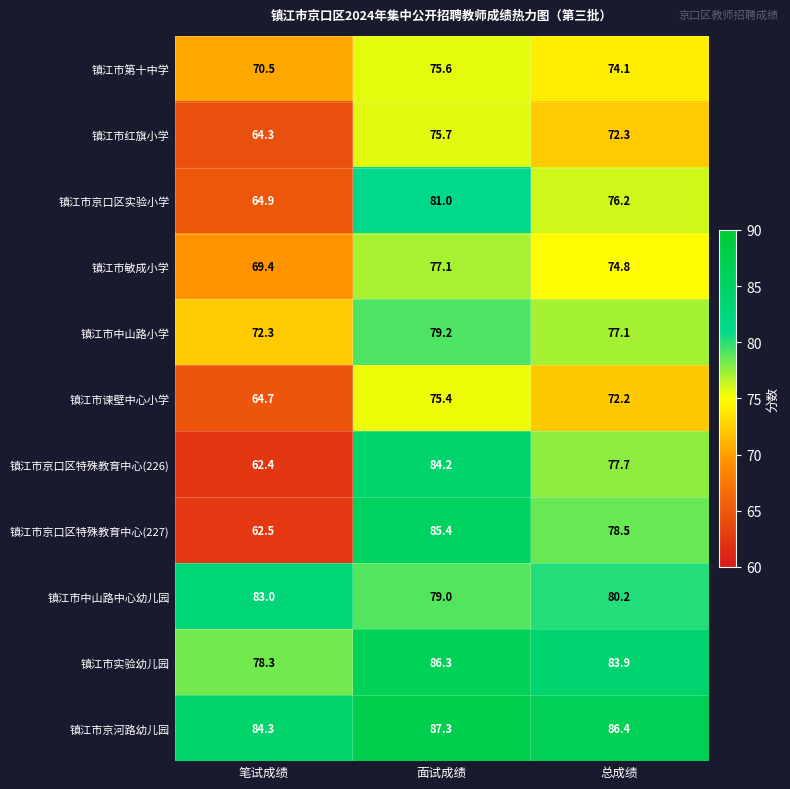

Rank the series at 总成绩 from lowest to highest value.

镇江市谏壁中心小学, 镇江市红旗小学, 镇江市第十中学, 镇江市敏成小学, 镇江市京口区实验小学, 镇江市中山路小学, 镇江市京口区特殊教育中心(226), 镇江市京口区特殊教育中心(227), 镇江市中山路中心幼儿园, 镇江市实验幼儿园, 镇江市京河路幼儿园